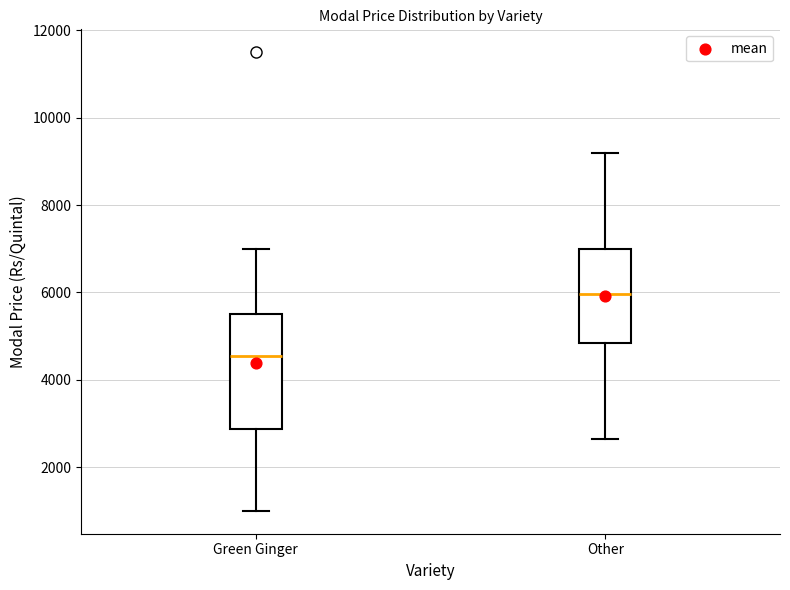

Reading left to right, transcribe this box plot: for each box, give where its median line is, the range the box spans, and where its two whiskers end, as read against the y-axis. The values are not printed on the chart, so give them approximately, as read against the axis.

Green Ginger: median 4600, box 2800 to 5600, whiskers 1000 to 7000
Other: median 6000, box 4800 to 7000, whiskers 2600 to 9200